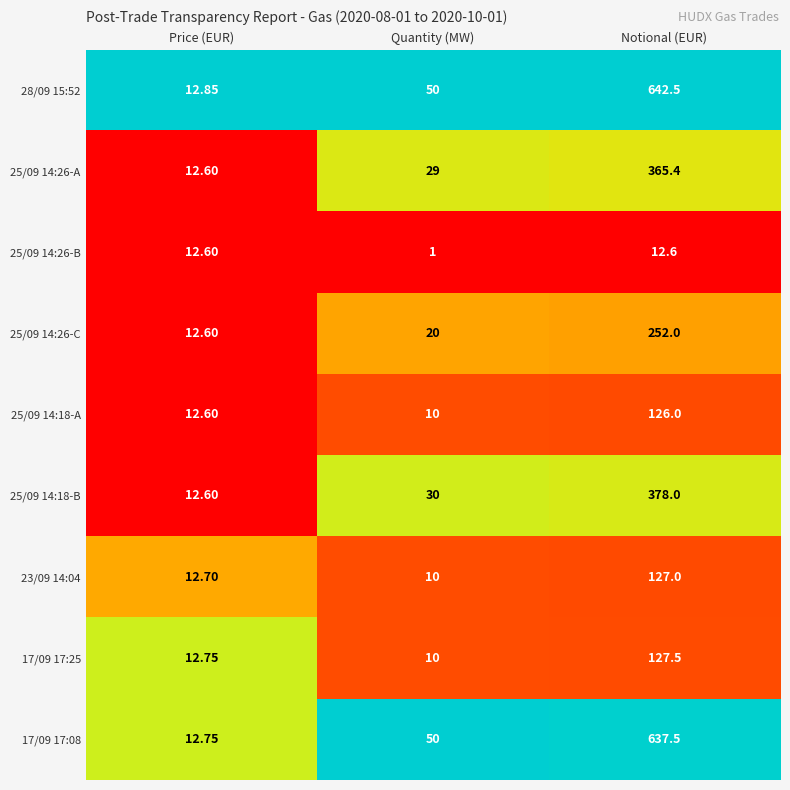

Is the value of 17/09 17:08 at Quantity (MW) greater than the value of 23/09 14:04 at Price (EUR)?

Yes